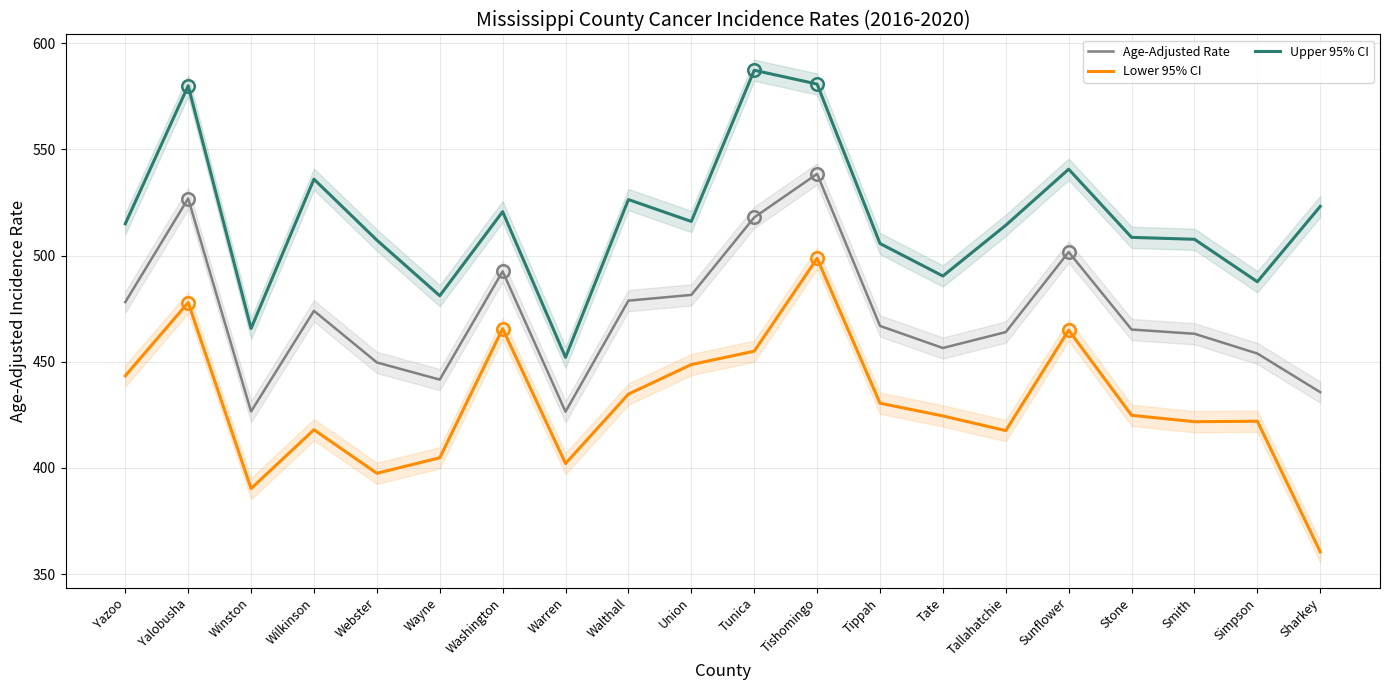

What is the difference between the Age-Adjusted Rate values at Simpson and Warren?

27.4